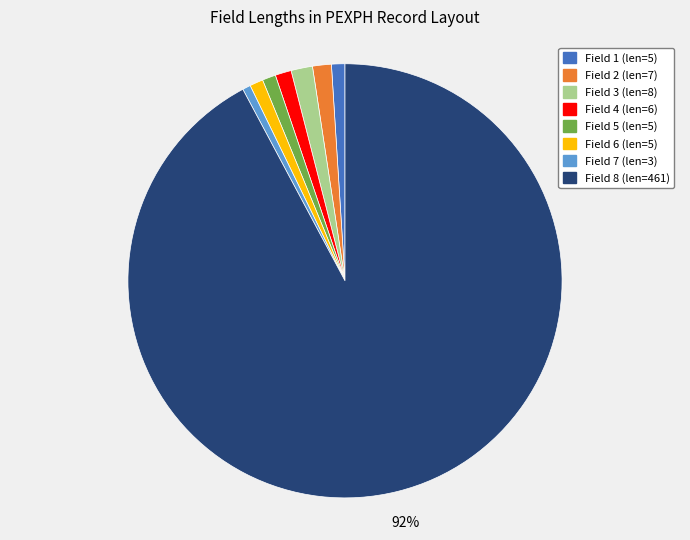

To the nearest percent, what is the average slice percentage?

12%